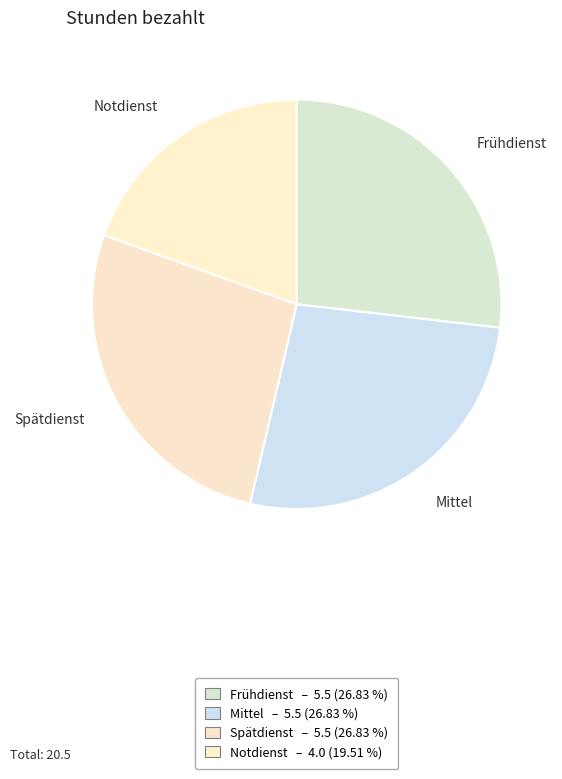

Between Notdienst and Frühdienst, which is larger?

Frühdienst